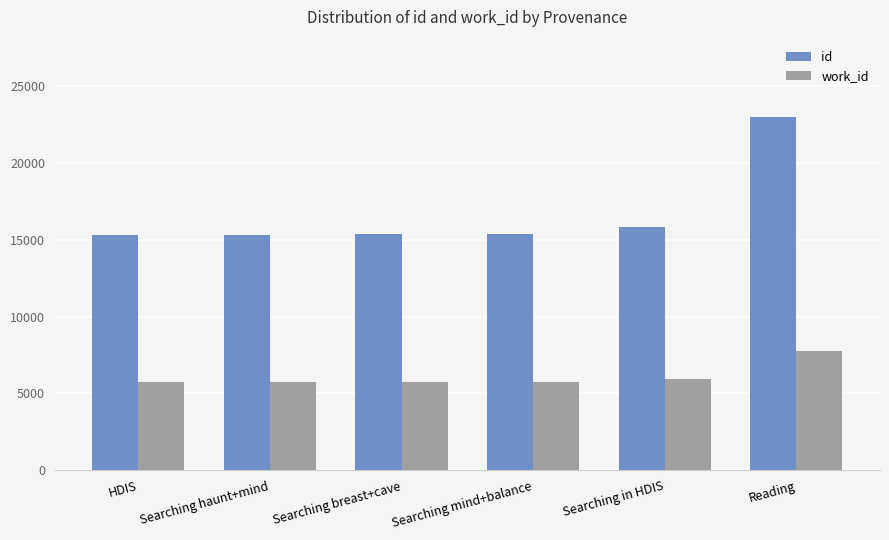

What is the difference between the highest and lowest values at Searching in HDIS?

9865